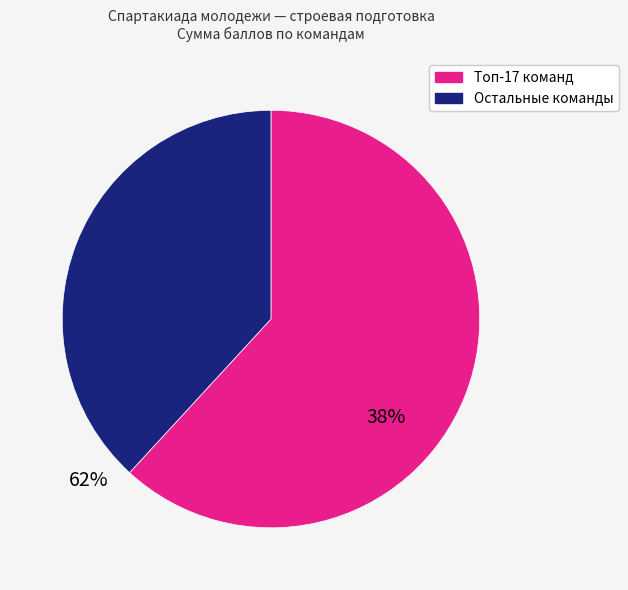

Does any single category account for the majority?

Yes